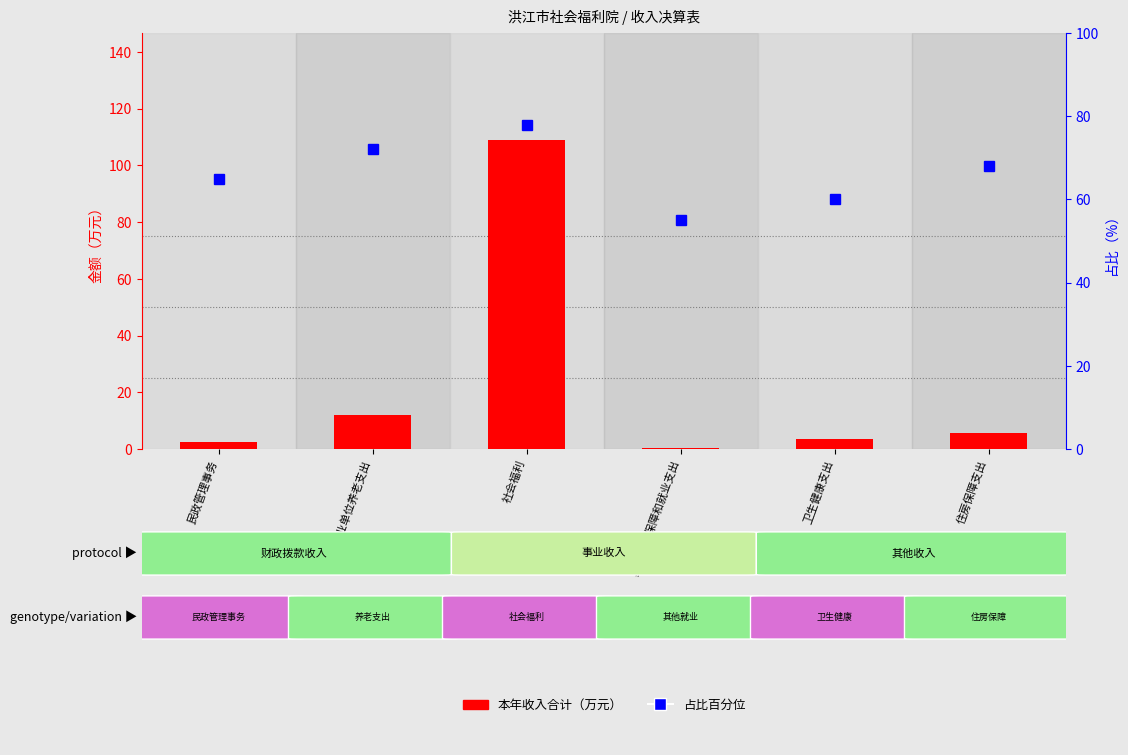

What is the difference between the highest and lowest values at 社会福利?

31.0